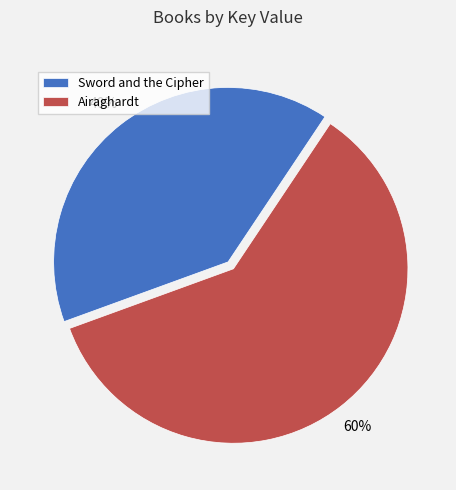

True or false: Airaghardt accounts for 60% of the total.

True